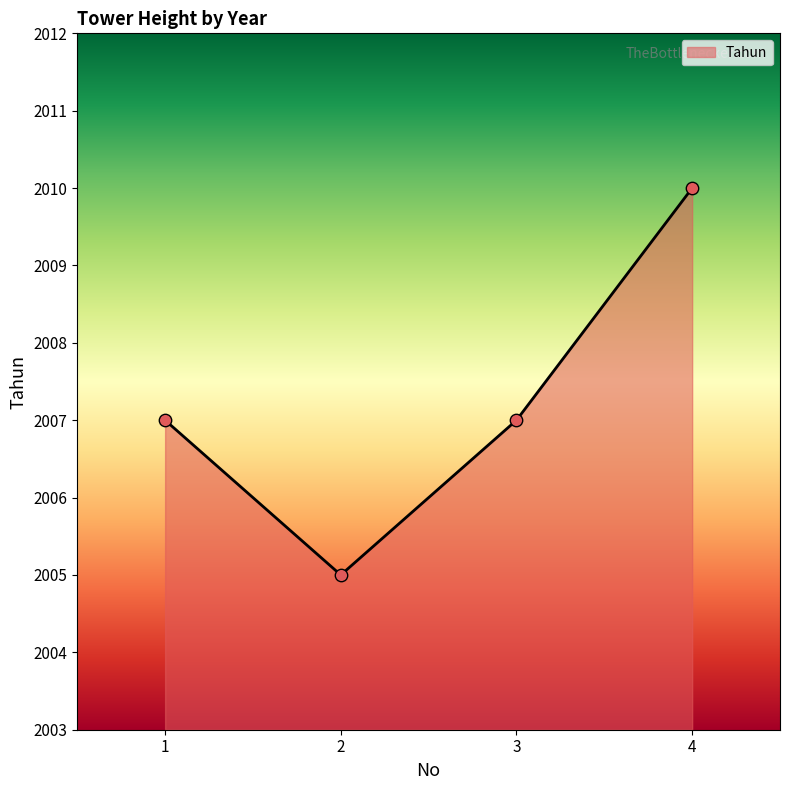

Which has a higher value, 3 or 2?

3